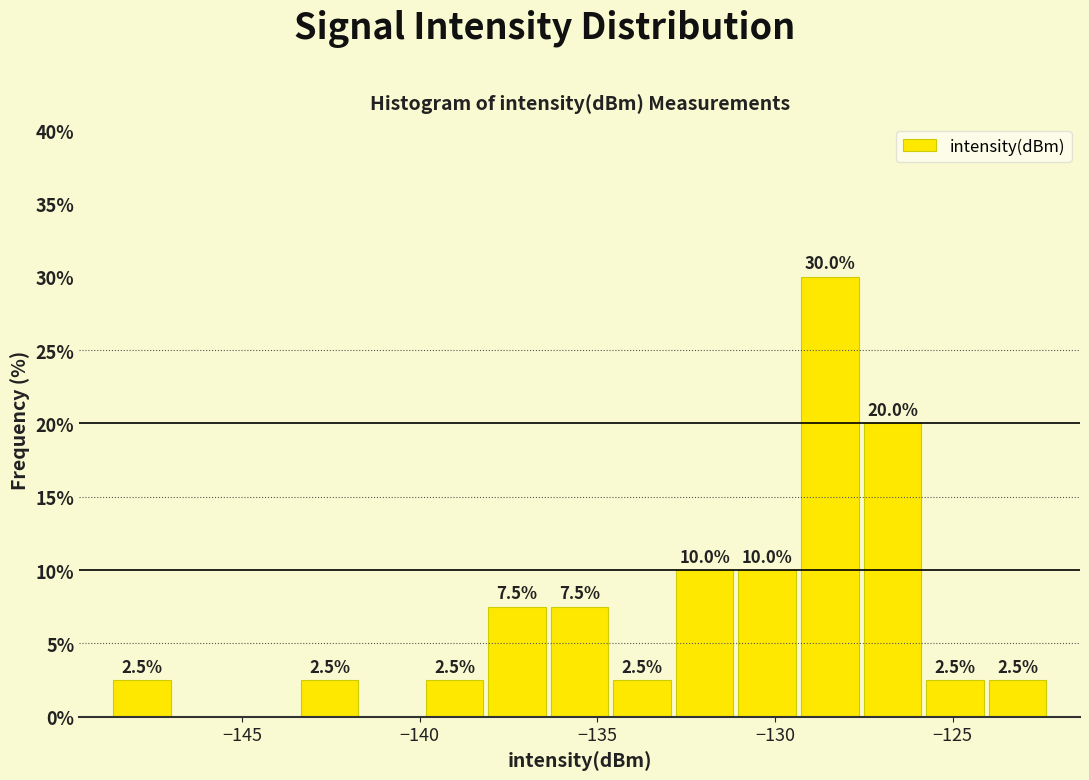

Around what value on the x-axis is the tallest bar? Give the approximate position of its centre, as read against the axis.

-128.5